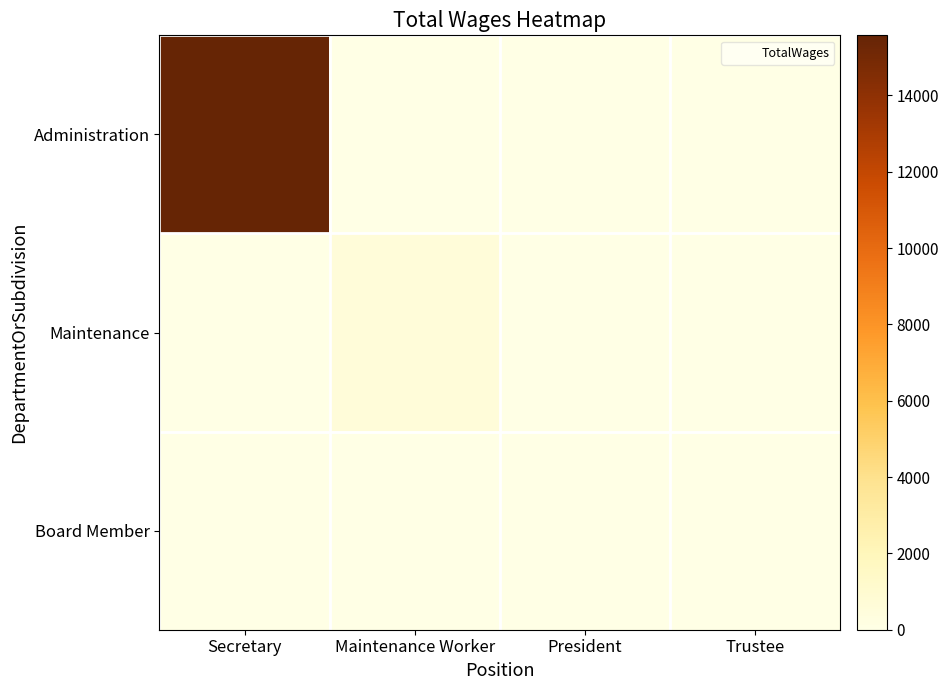

Reading left to right, transcribe all the data shown in this chart.

Administration: Secretary=15575	Maintenance Worker=0	President=0	Trustee=0
Maintenance: Secretary=0	Maintenance Worker=600	President=0	Trustee=0
Board Member: Secretary=0	Maintenance Worker=0	President=0	Trustee=0